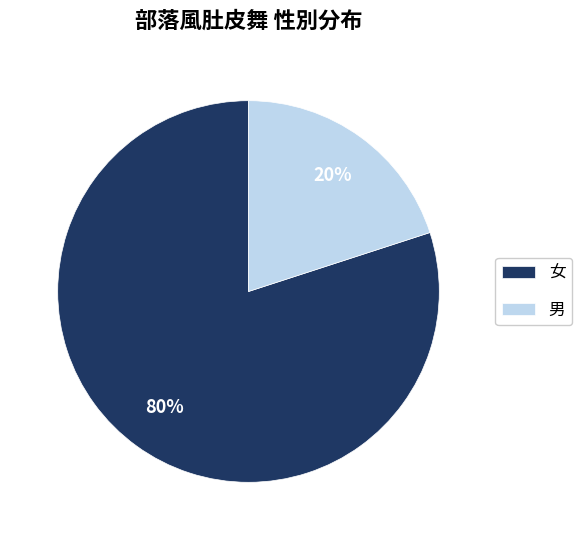

The 男 slice represents 6% of the pie. True or false?

False